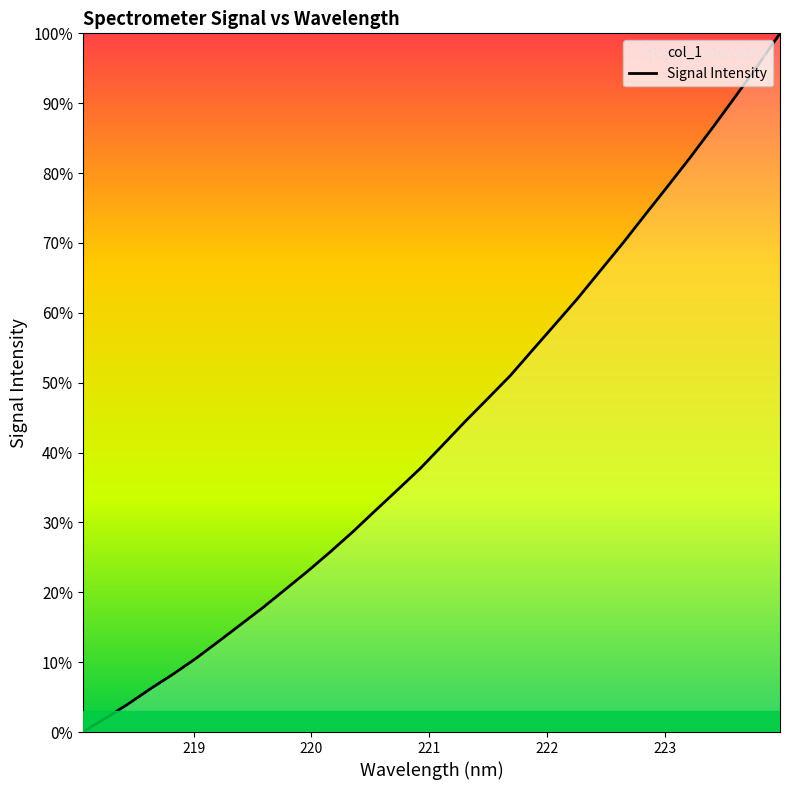

Is this an area chart (filled region under the line)?

No